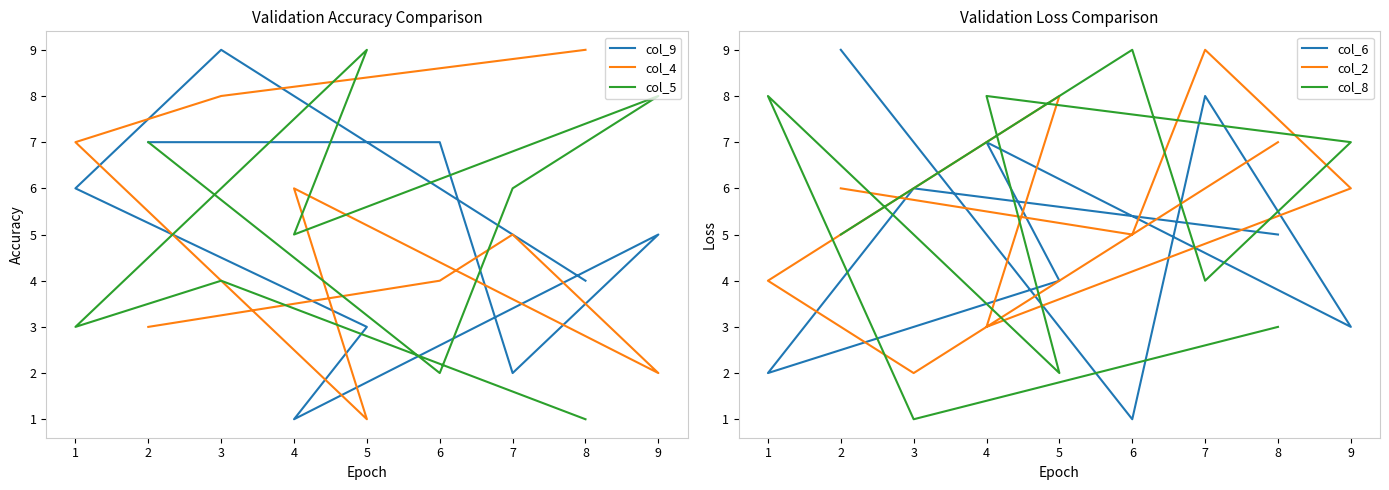

What is the minimum value for col_9?

1